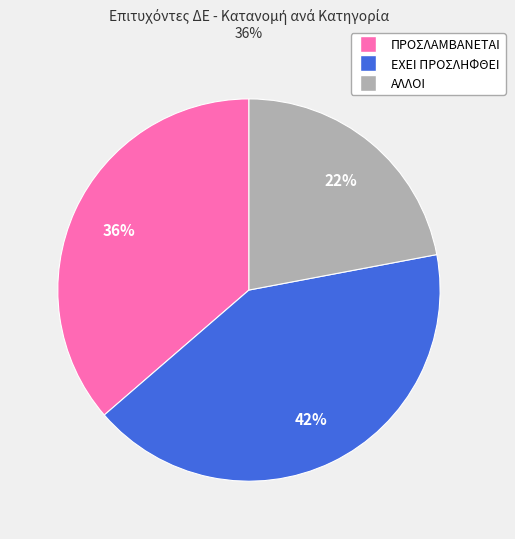

How many segments does this pie chart have?

3